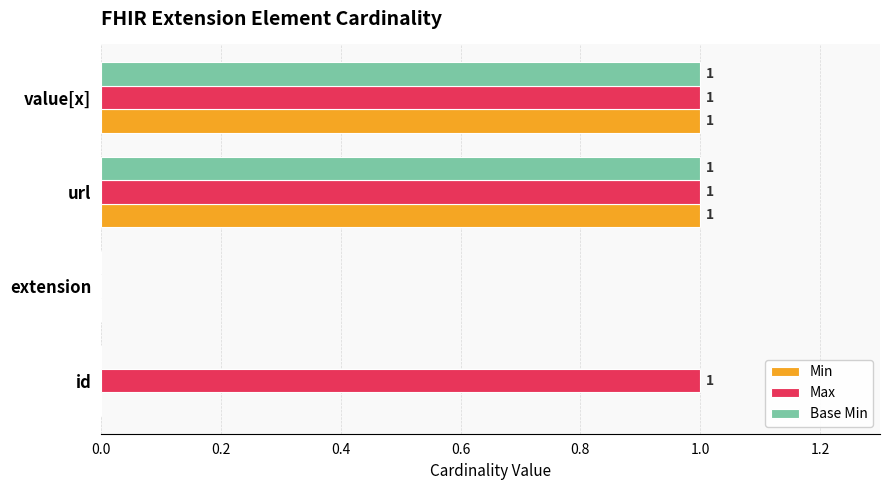

Count the Min values in the range 0 to 1.

4